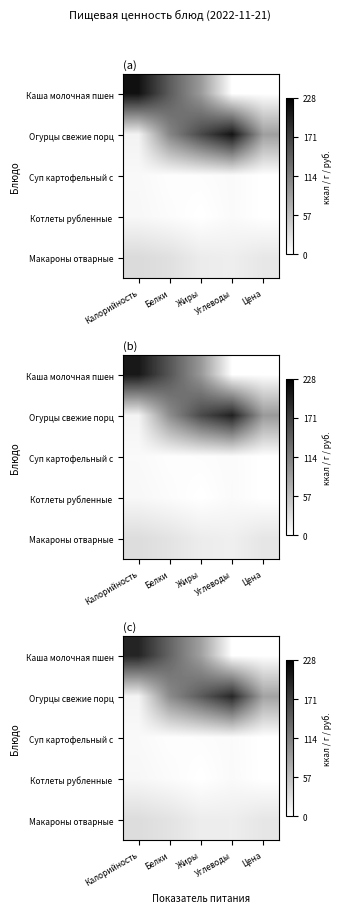

What is the total value across all series at Белки?

272.2